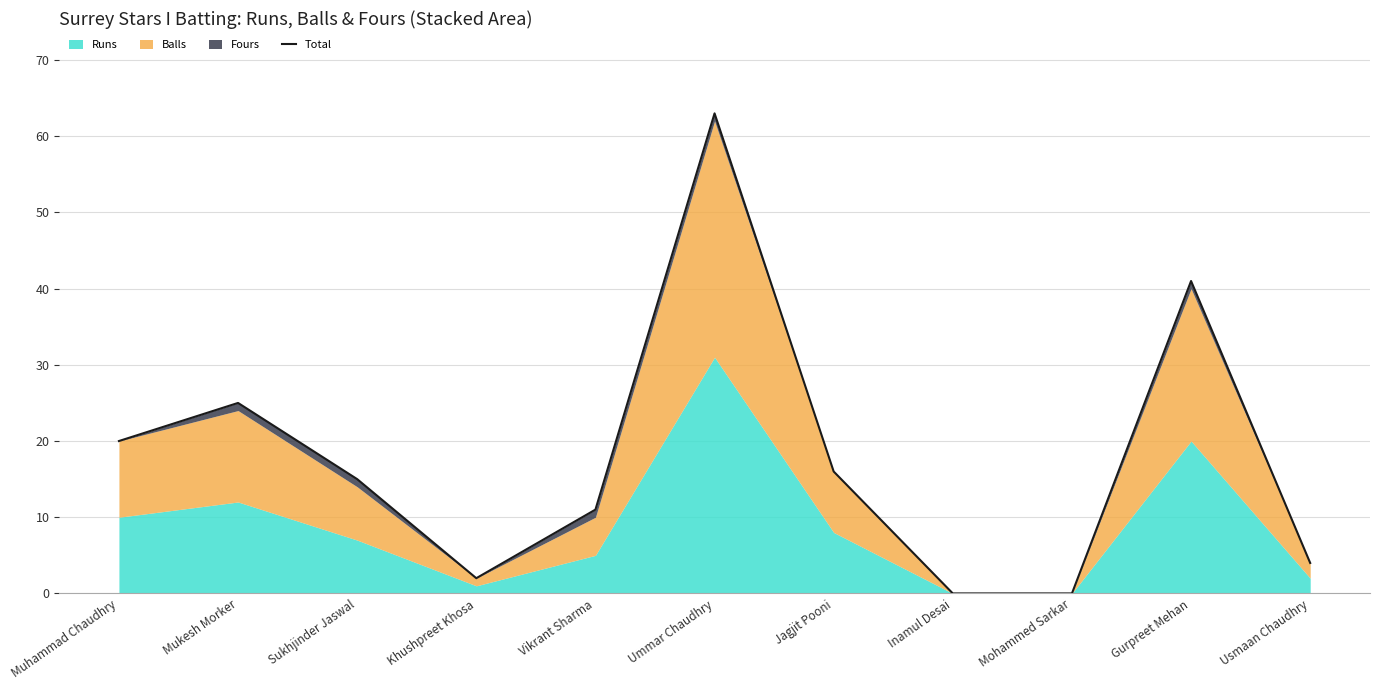

What is the difference between the values at Usmaan Chaudhry and Muhammad Chaudhry?

16